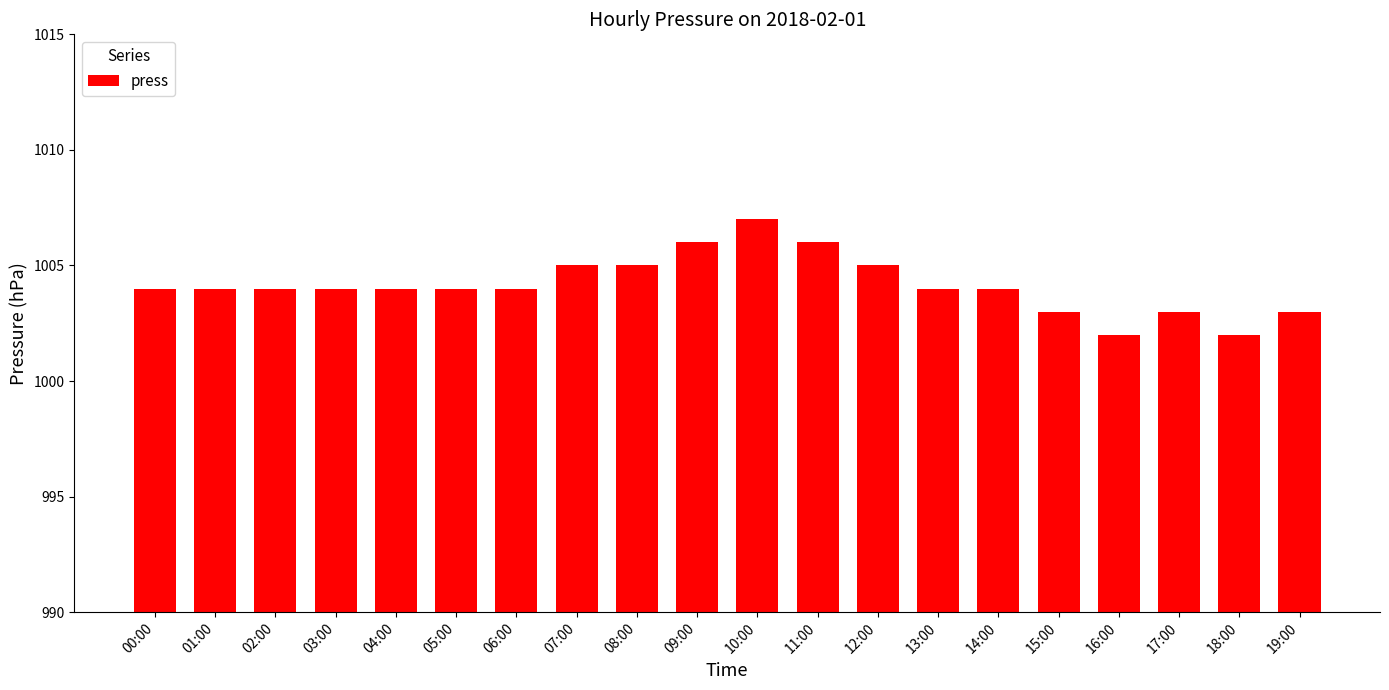

What is the label of the 5th bar from the left?

04:00